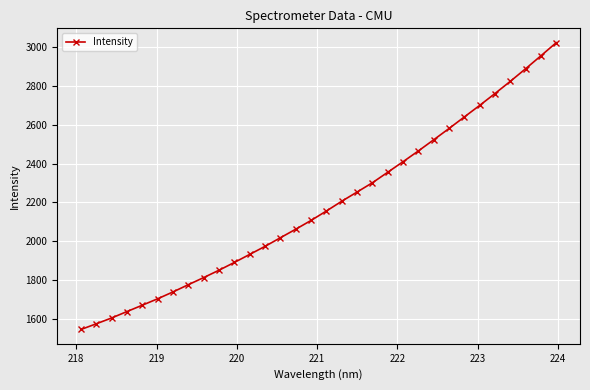

What is the value of the 5th point from the left?

1670.6